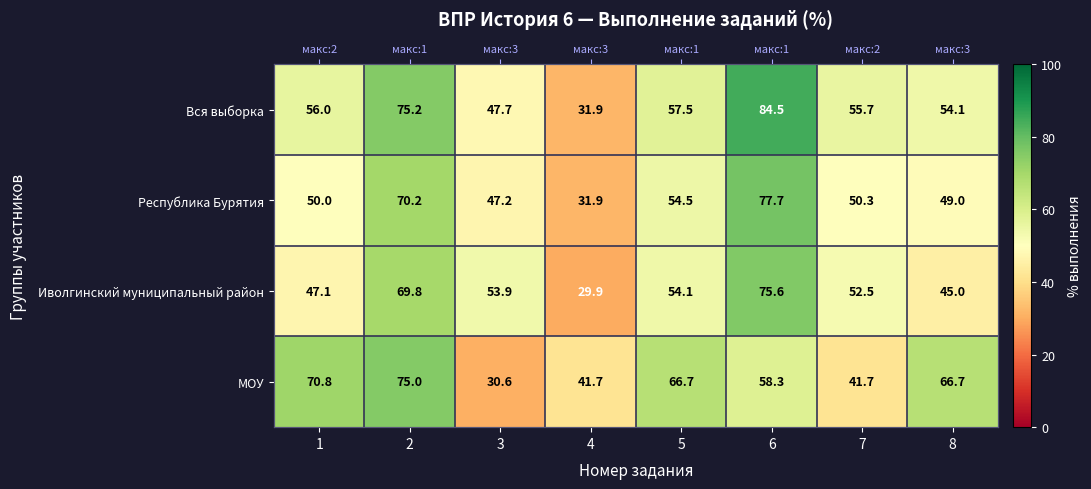

How many distinct data groups are displayed?

4